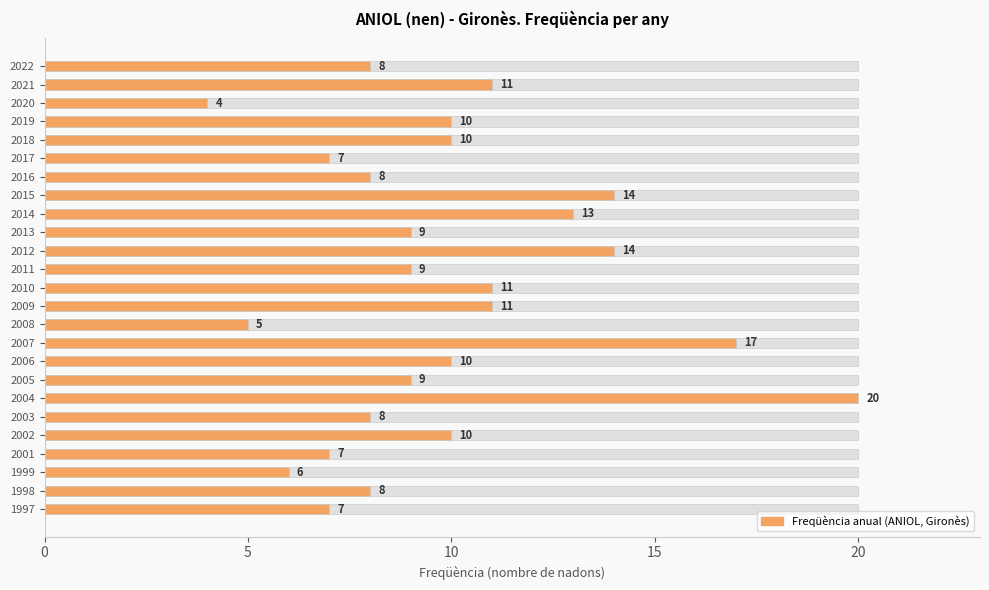

What is the sum of the values at 2021 and 2015?

25